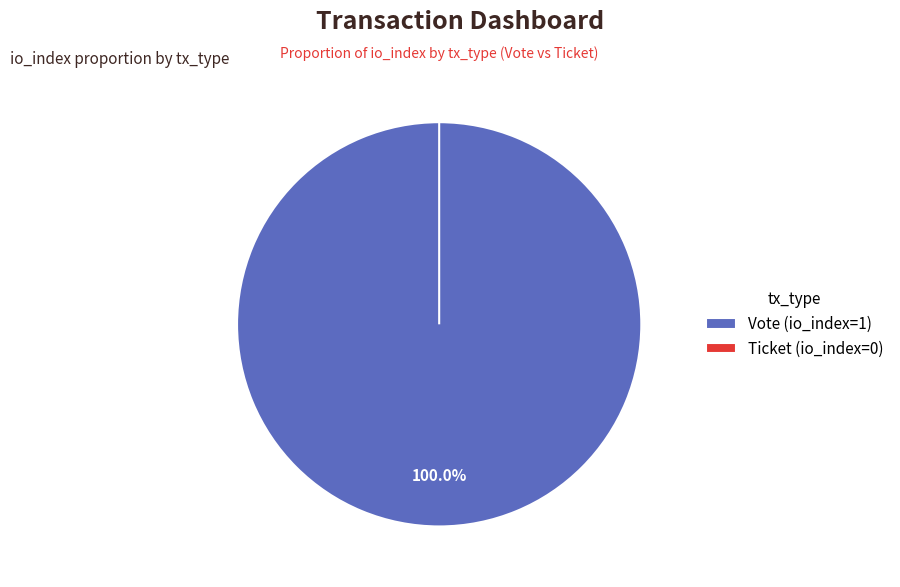

Which slice is the smallest?

Ticket (io_index=0)